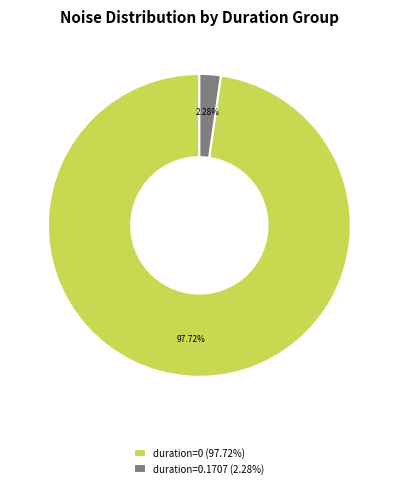

Rank the categories by value from lowest to highest.

duration=0.1707 (2.28%), duration=0 (97.72%)